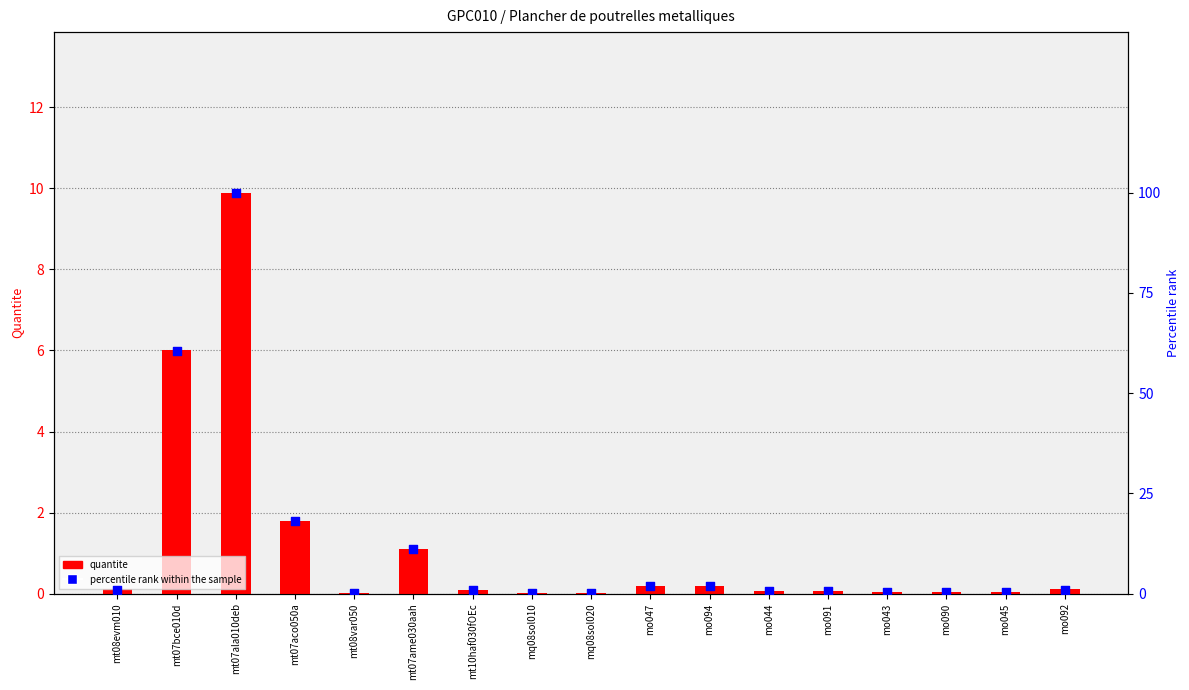

Which series has the largest Y range (max minus min)?

percentile rank within the sample